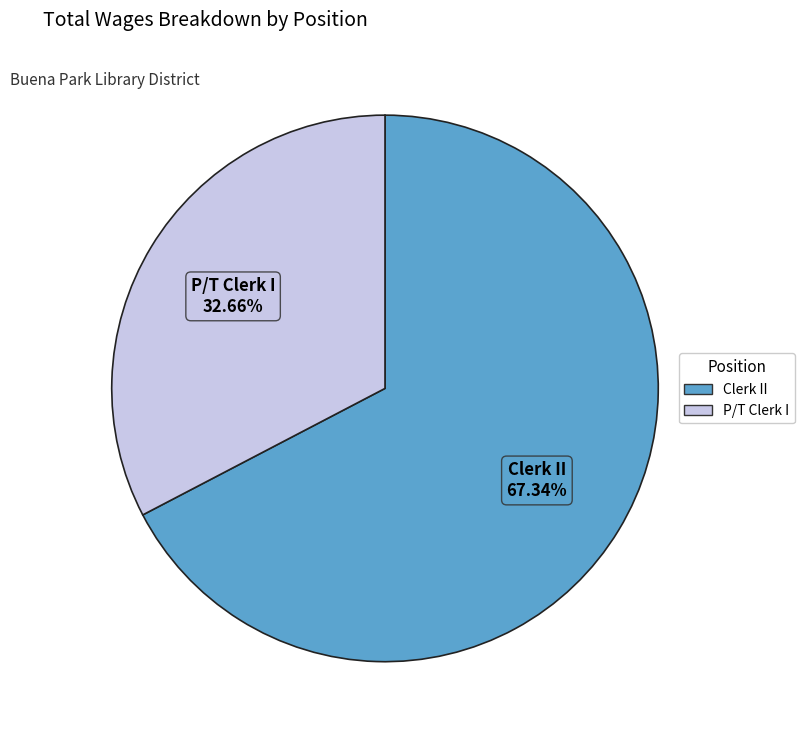

Do P/T Clerk I and Clerk II together represent more than half of the pie?

Yes